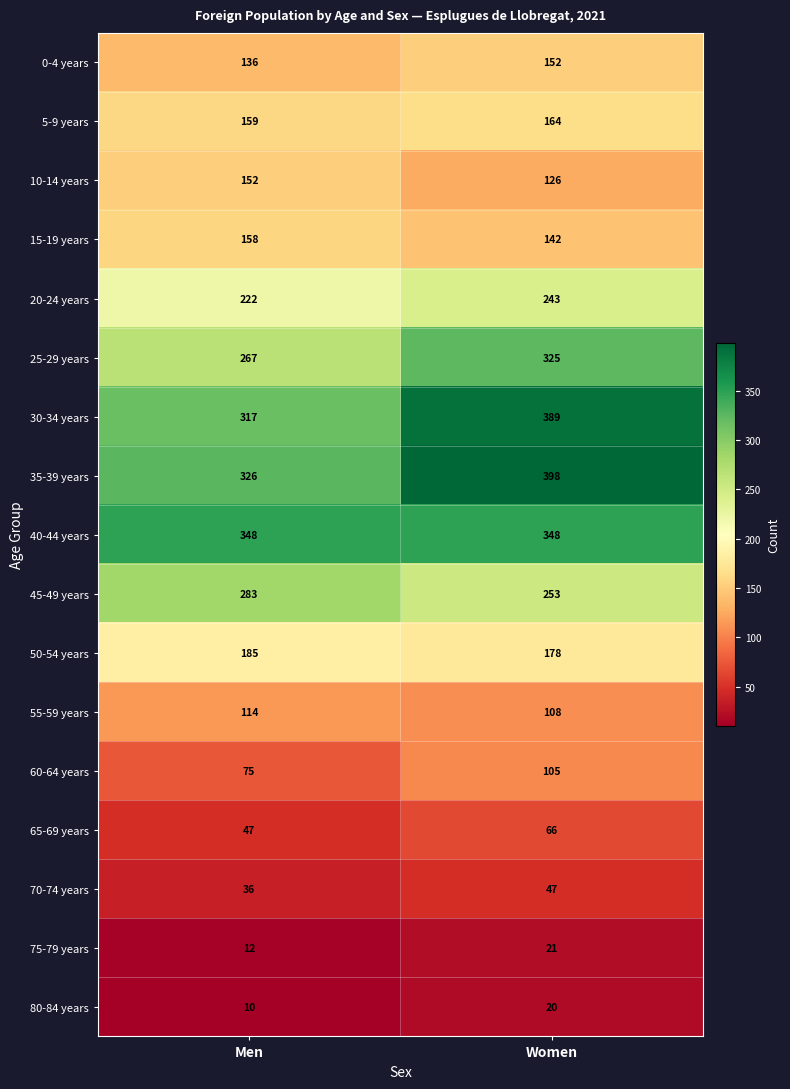

At which category does the chart reach its peak across all series?

Women